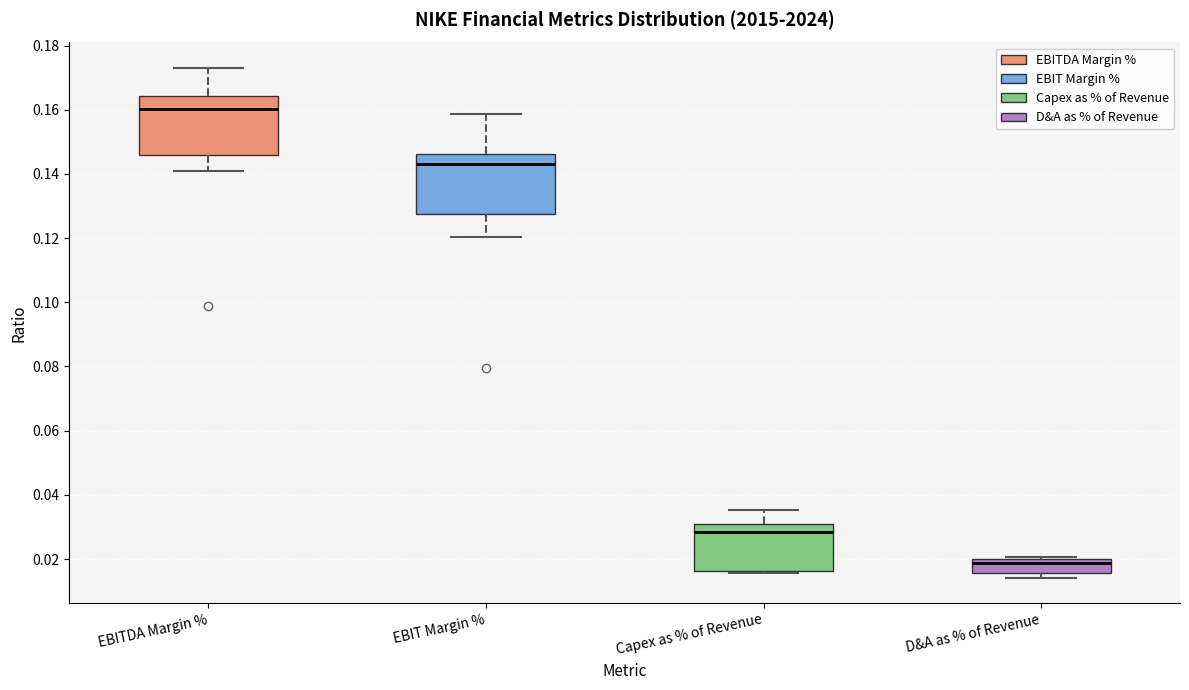

Where is the upper edge of the box for Capex as % of Revenue on the y-axis? The values are not printed on the chart, so give them approximately, as read against the axis.

0.030